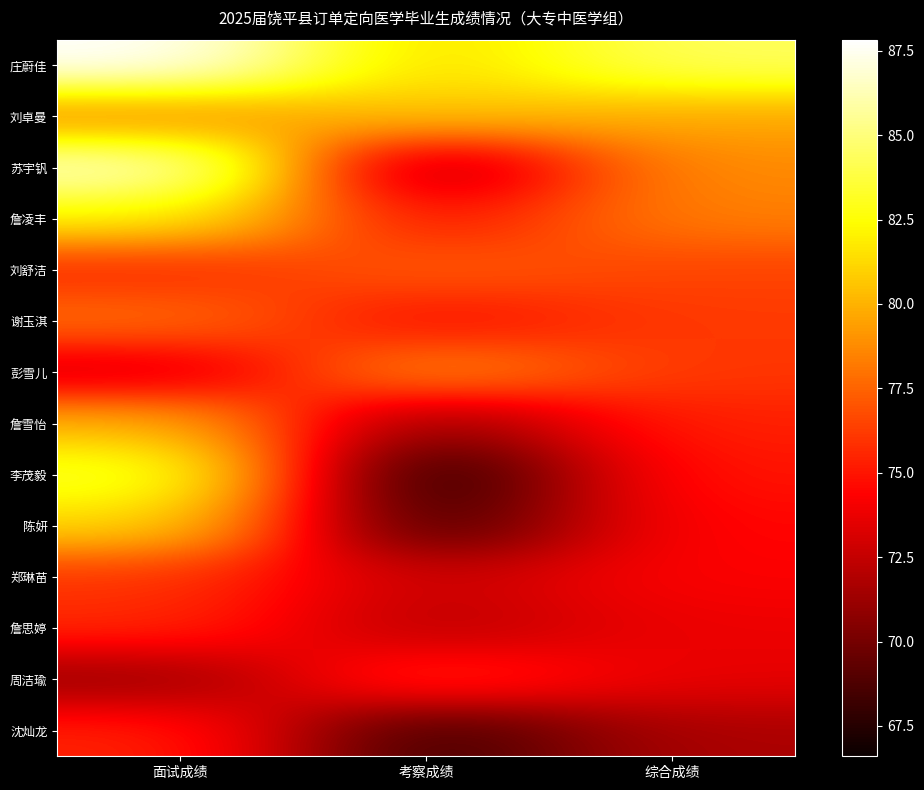

Count the number of data series in this chart.

14